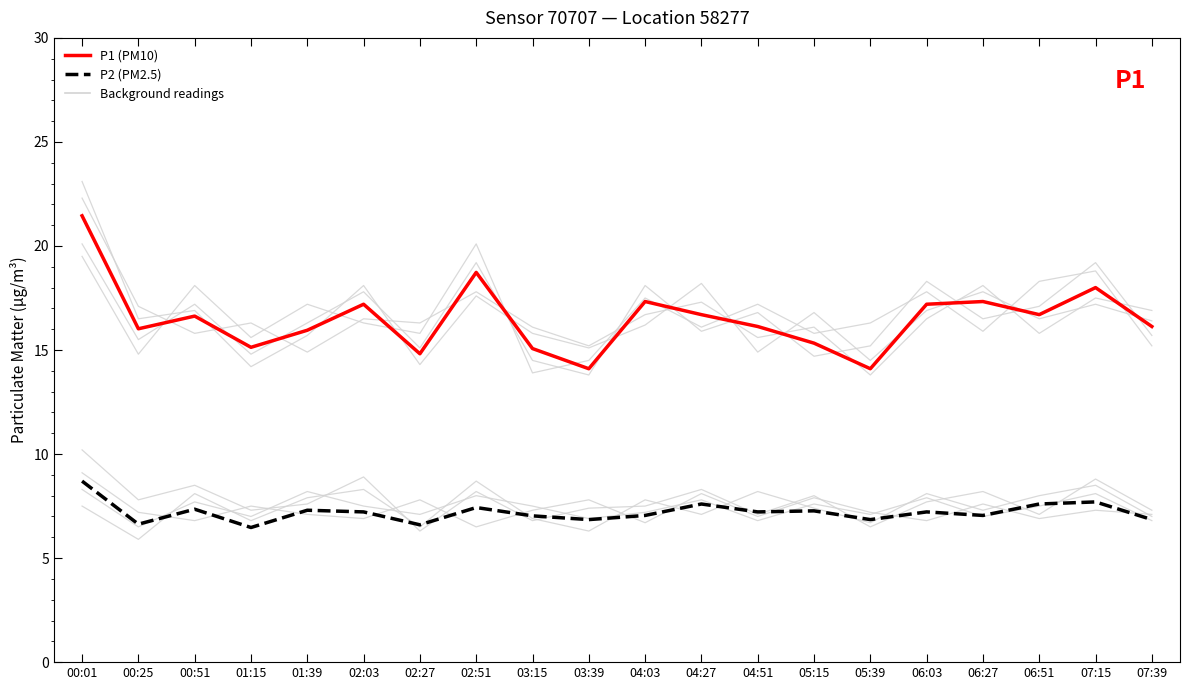

What is the spread (max minus min) of values at 05:15?

8.1